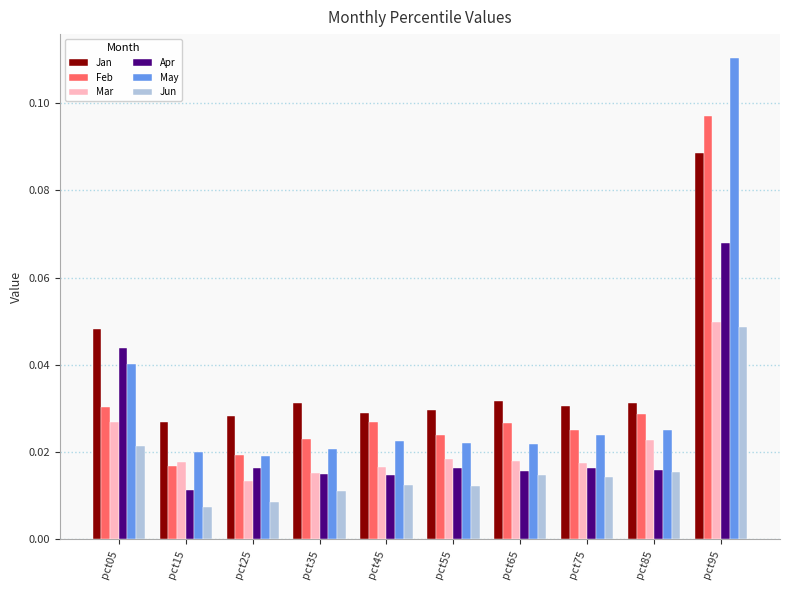

The Jan series shows 0.1 at pct55. True or false?

False